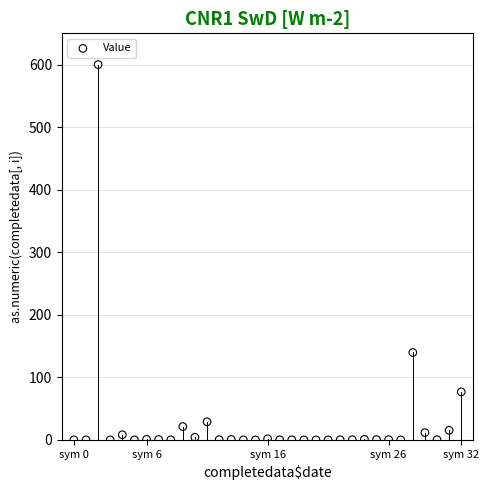

What is the range of Y values (max minus min)?

600.0